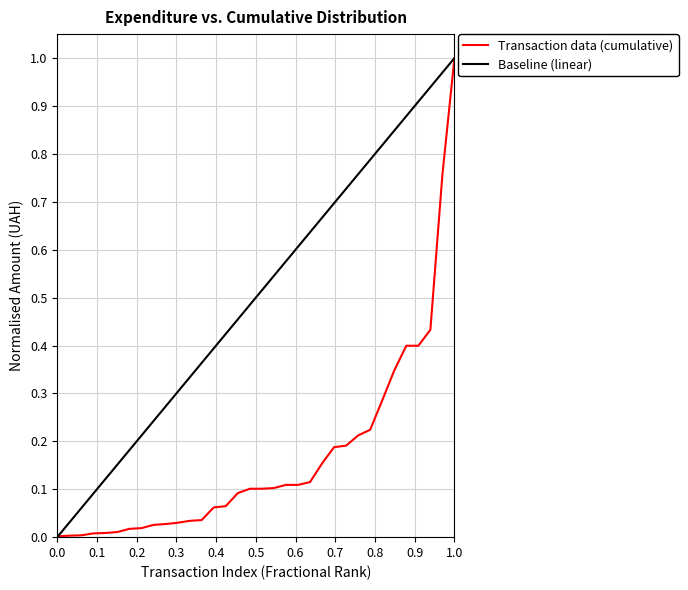

What is the maximum value for Transaction data (cumulative)?

1.0